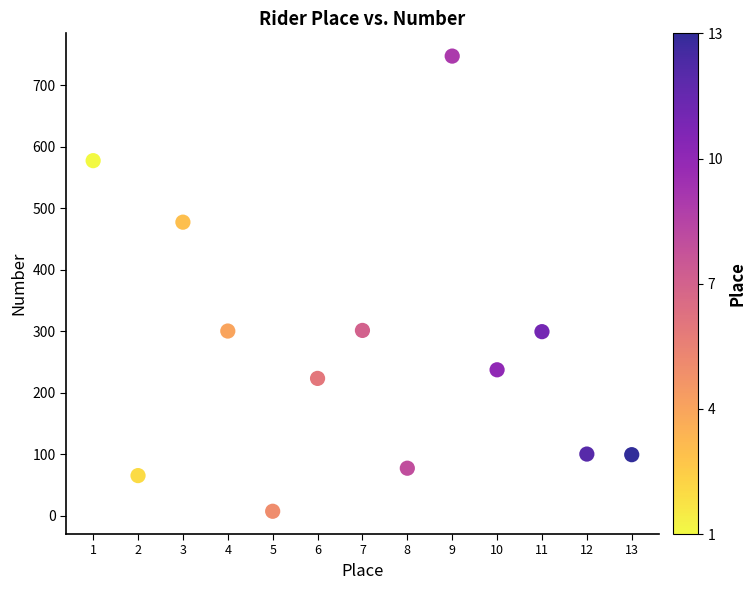

What is the range of Y values (max minus min)?

740